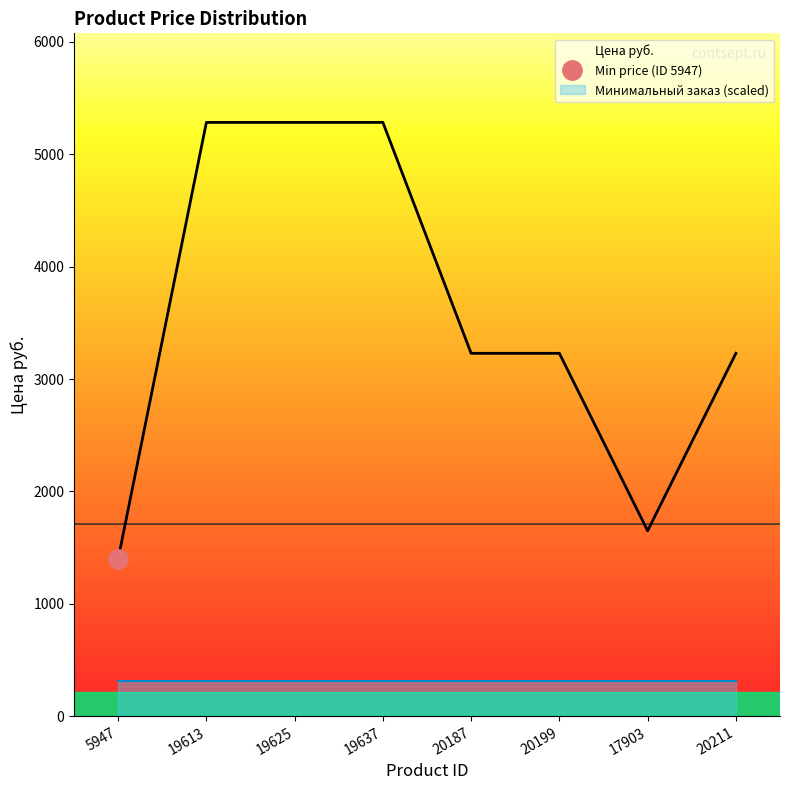

Reading right to left, what are all the values shown in this chart?

20211=3229.0	17903=1650.0	20199=3229.0	20187=3229.0	19637=5283.9	19625=5283.9	19613=5283.9	5947=1399.0